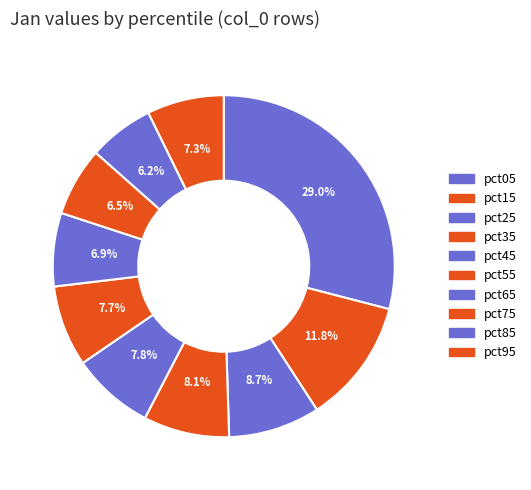

Is the sum of pct15 and pct25 greater than half?

No